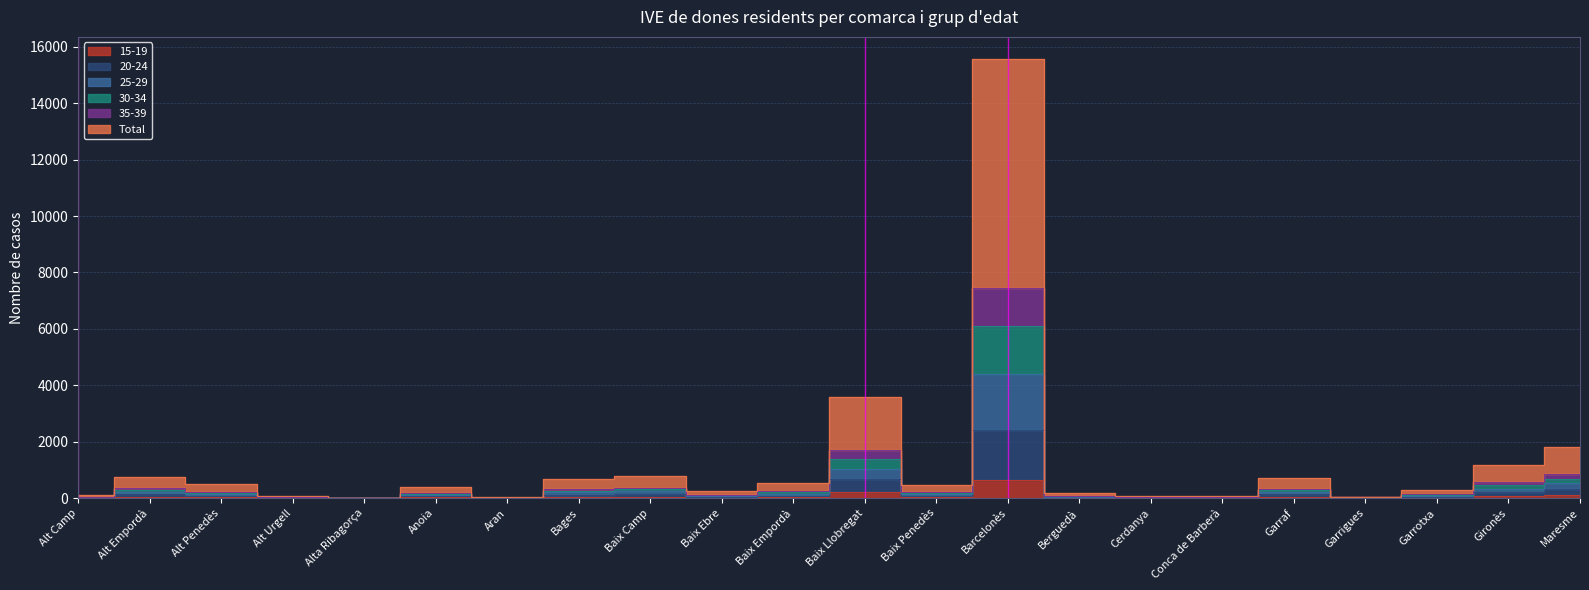

Is the value of 30-34 at Maresme greater than the value of 15-19 at Alt Camp?

Yes